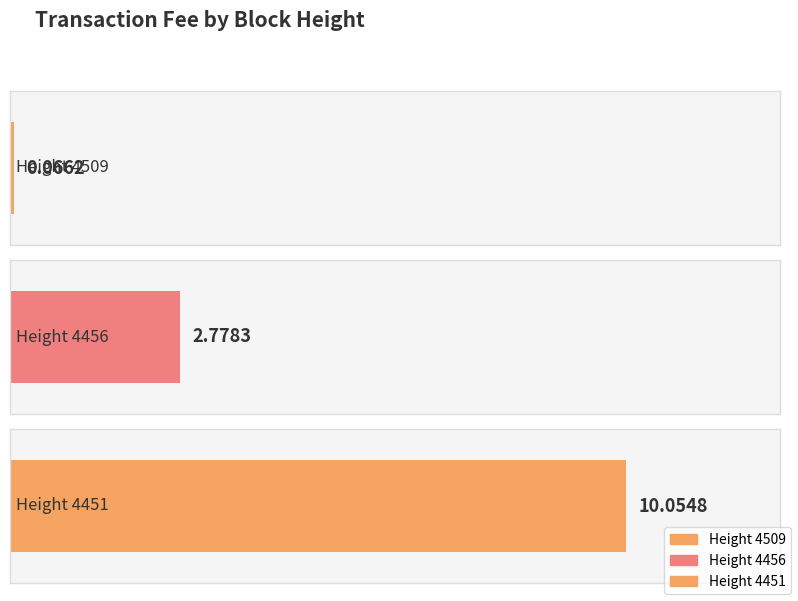

Read the value at 4509.

0.1